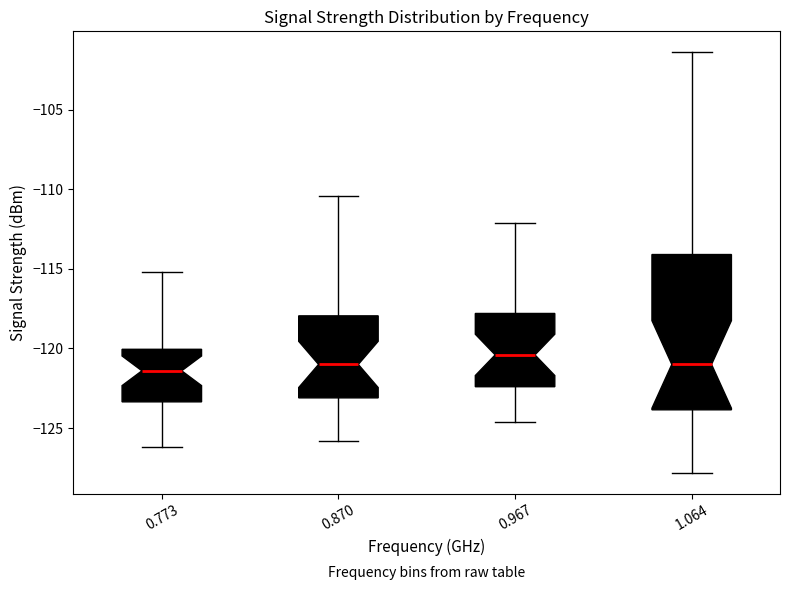

Which box's median line is the highest?

0.967